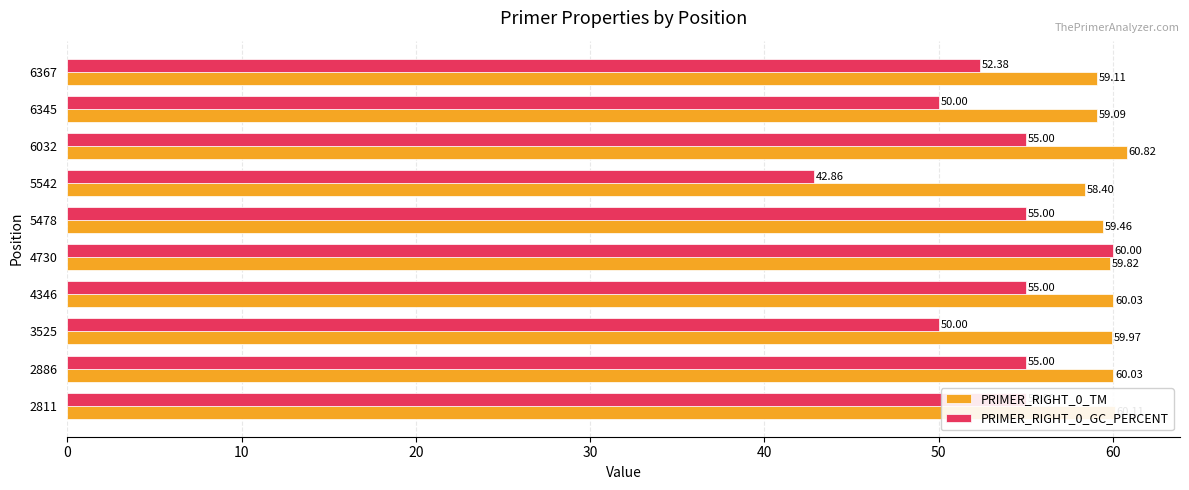

At 6345, list the series in order from largest to smallest.

PRIMER_RIGHT_0_TM, PRIMER_RIGHT_0_GC_PERCENT